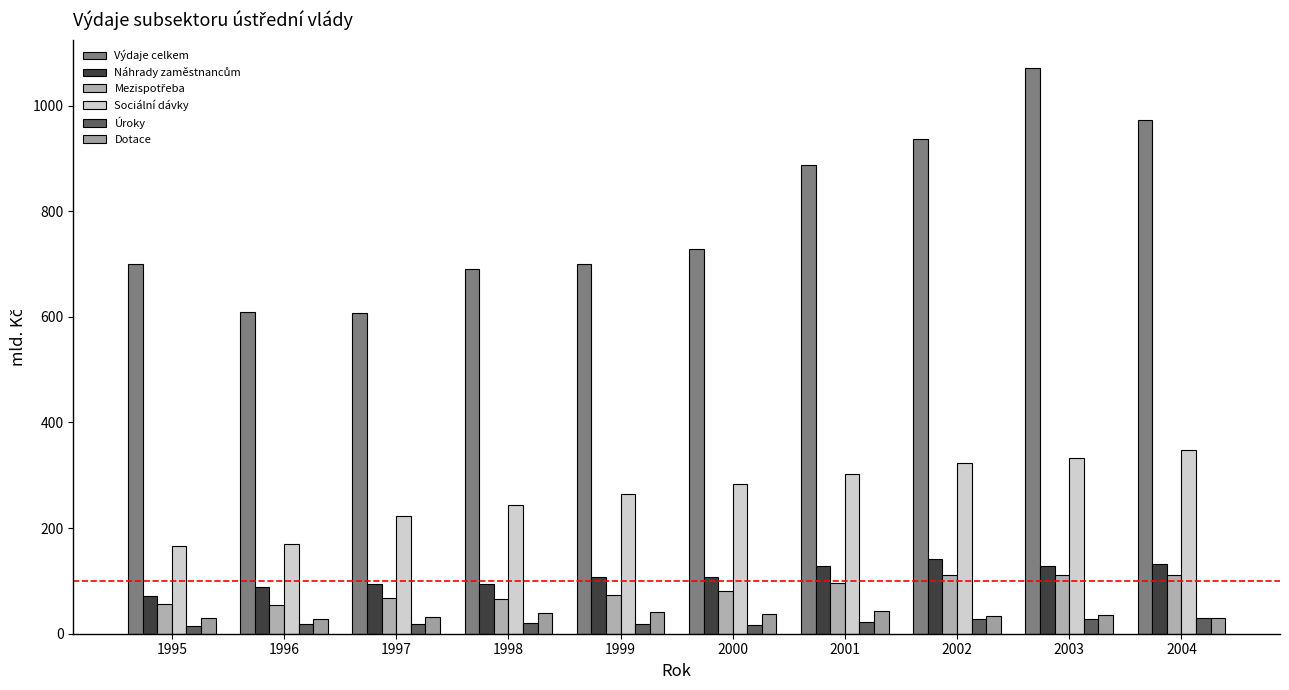

Are the bars grouped side by side (vs. stacked)?

Yes